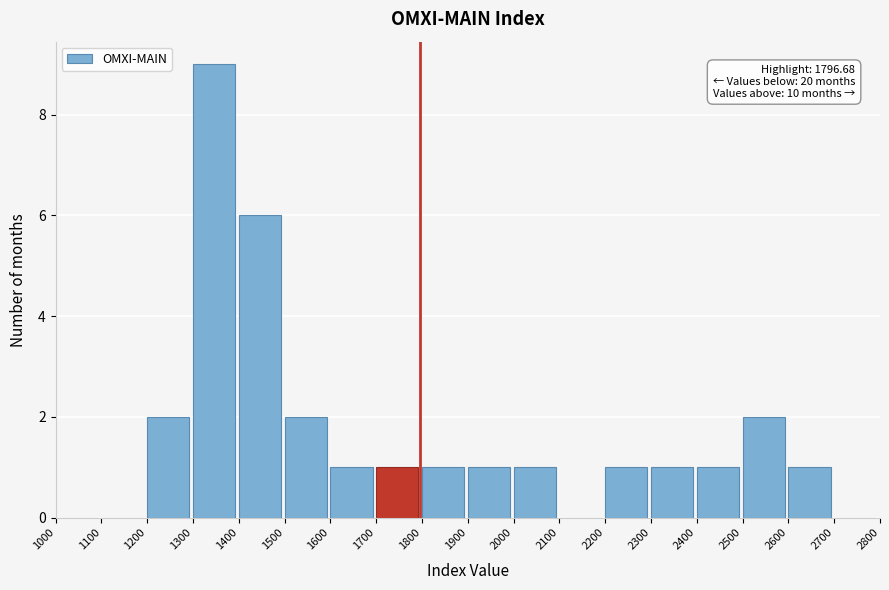

Which range on the x-axis has the tallest bar?

1300 to 1400